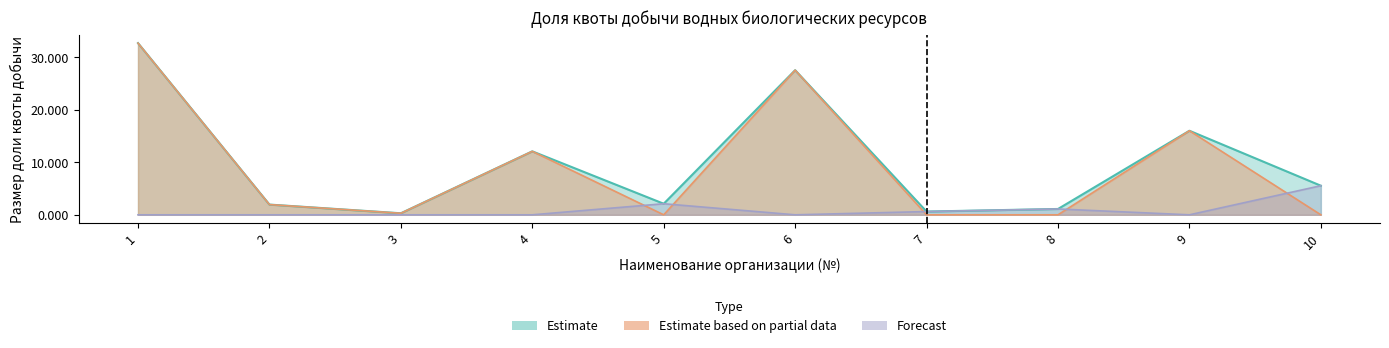

What is the difference between the Estimate values at 1 and 8?

31.6